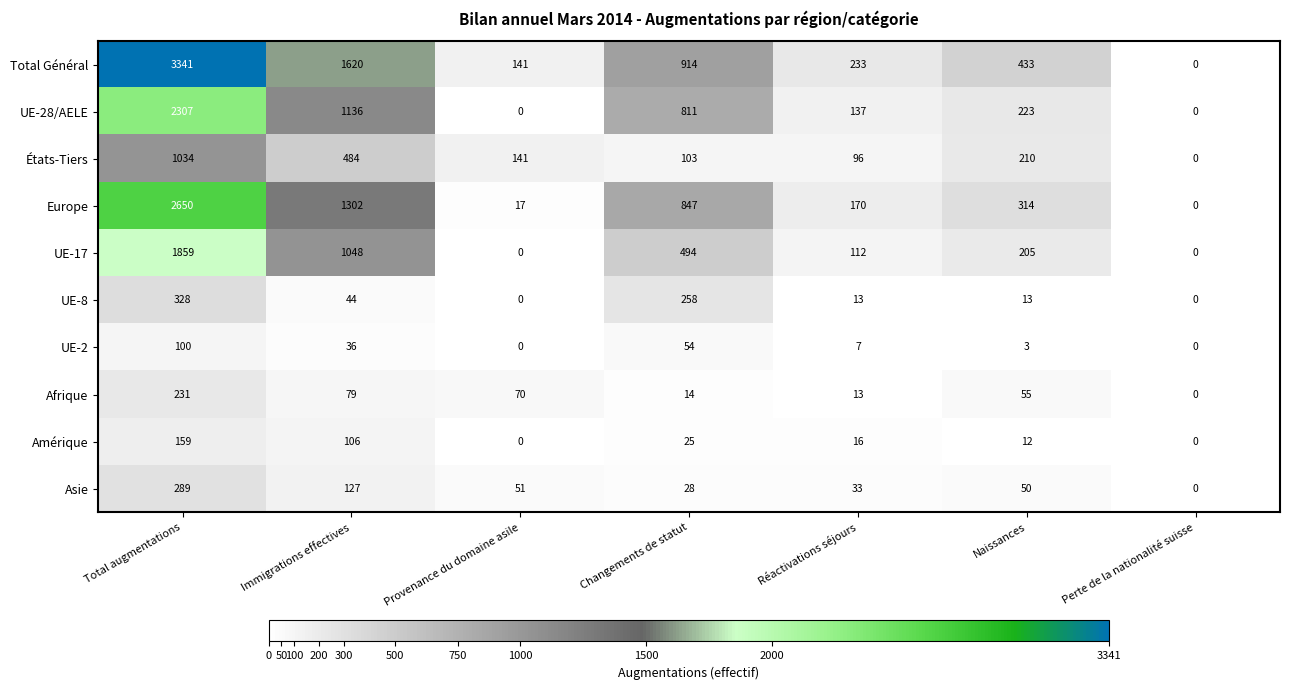

Rank the categories by Europe value from highest to lowest.

Total augmentations, Immigrations effectives, Changements de statut, Naissances, Réactivations séjours, Provenance du domaine asile, Perte de la nationalité suisse